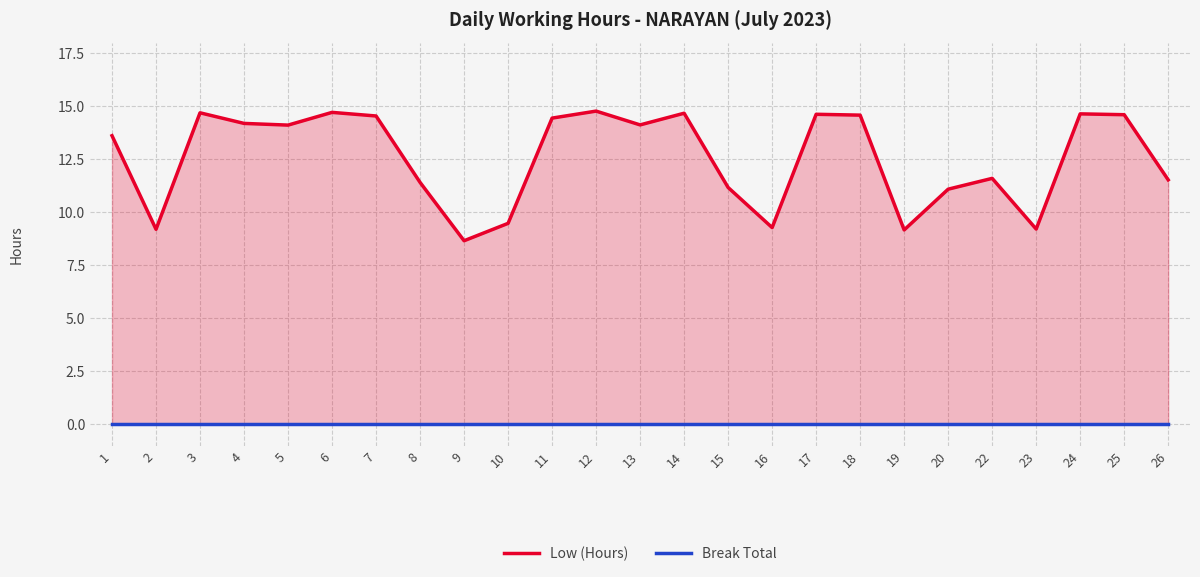

At which category does the chart reach its minimum across all series?

1